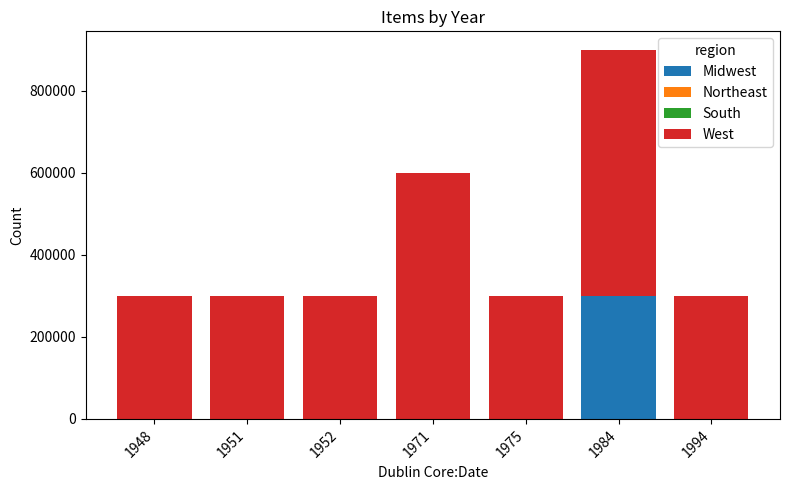

At which category is the sum across all series the highest?

1984